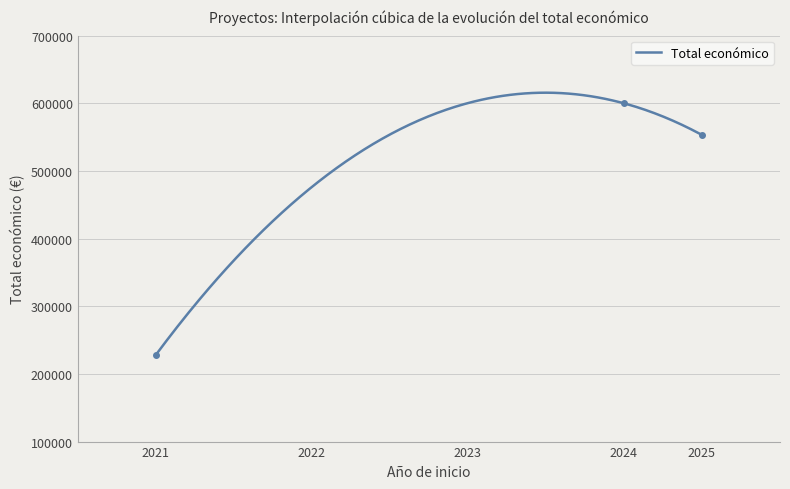

At which label does the data first exceed 553196?

2024